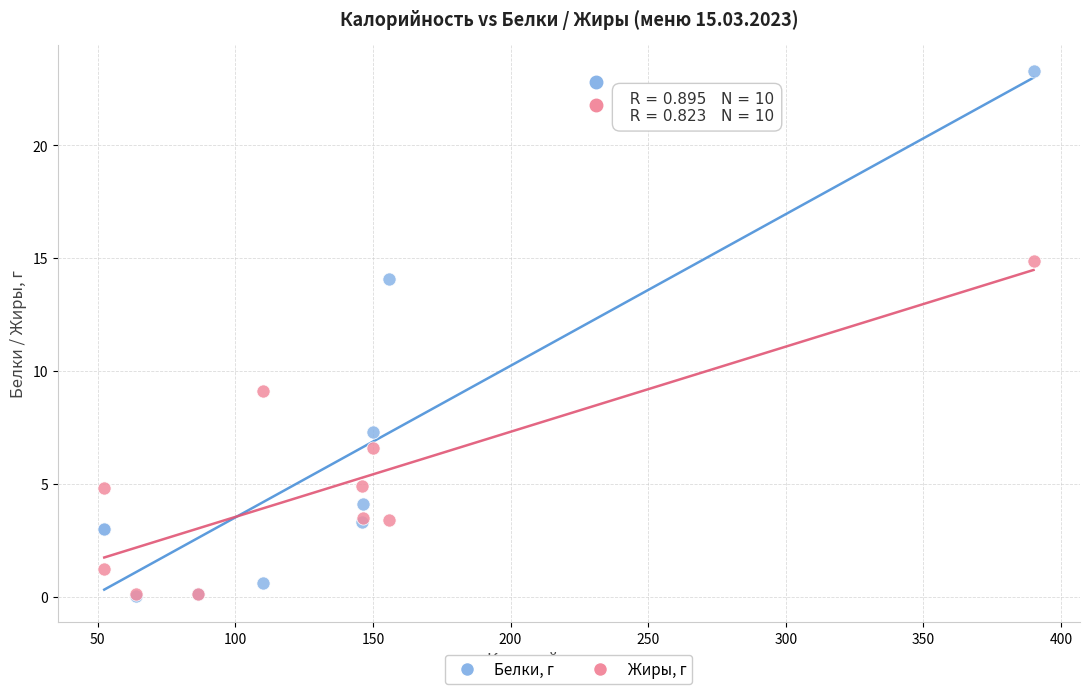

What are all the series names shown in the legend?

Белки, г, Жиры, г